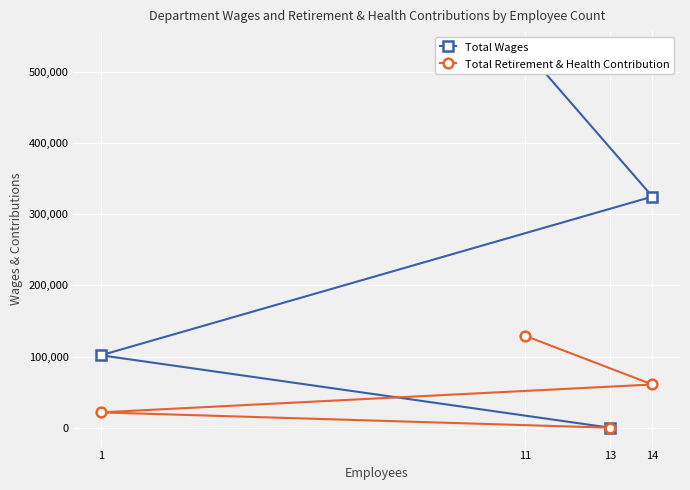

What value does the Total Wages series have at 1?

101757